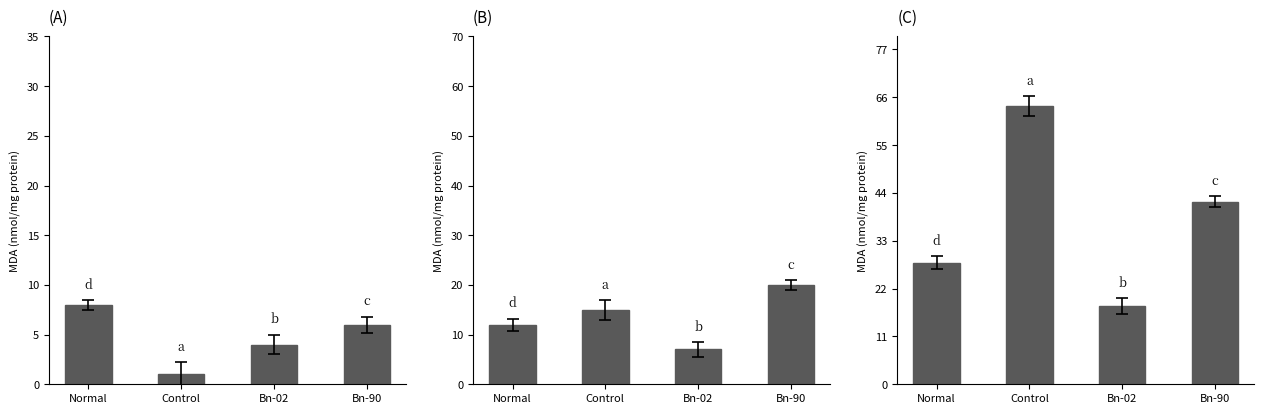

Rank the categories by value from lowest to highest.

Bn-02, Normal, Bn-90, Control